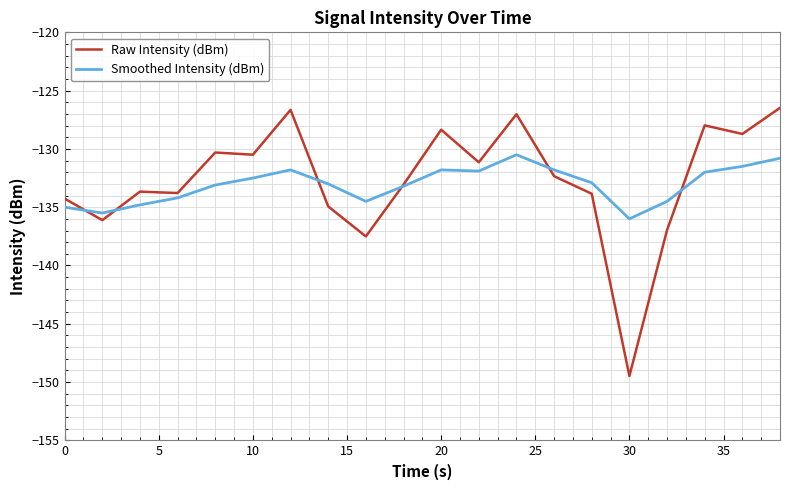

List the series in order of their peak value, highest first.

Raw Intensity (dBm), Smoothed Intensity (dBm)